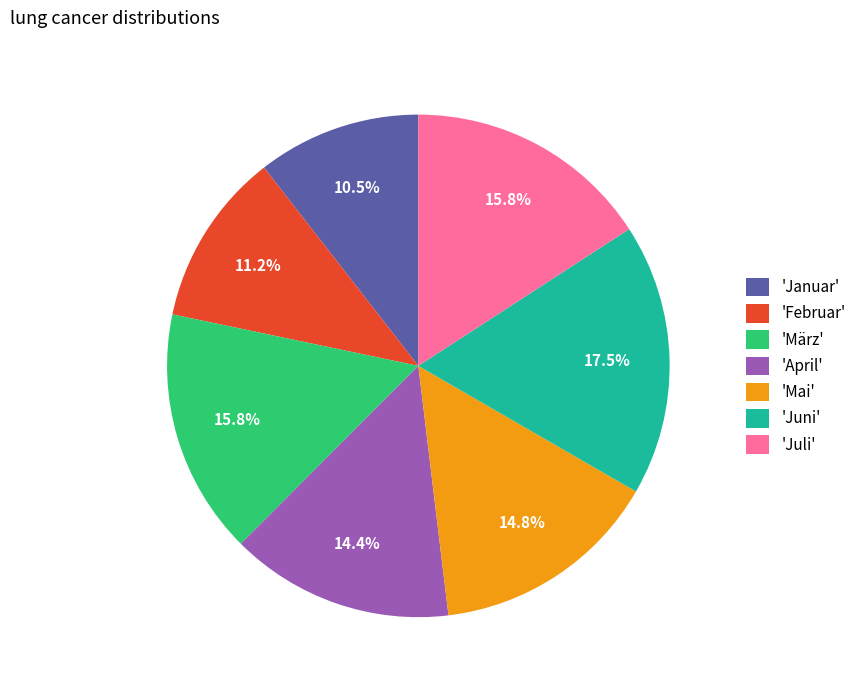

Is there a majority slice in this chart?

No